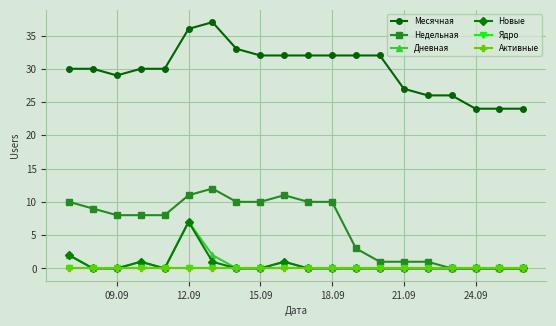

How many lines are shown in the chart?

6